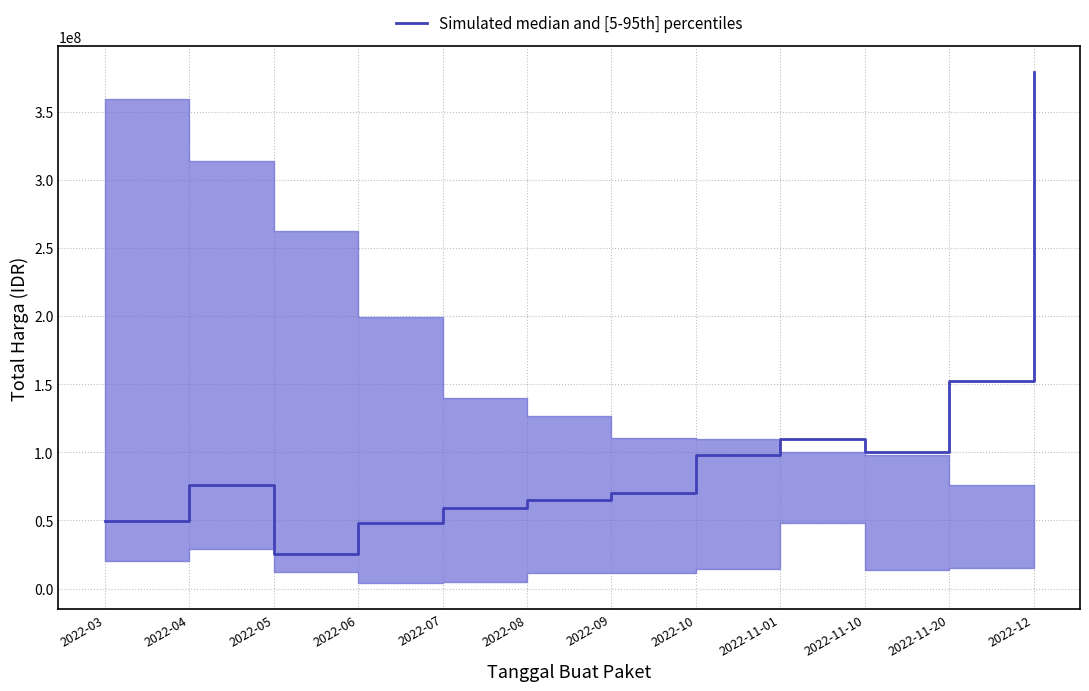

What is the approximate value at 2022-04, to the nearest 10?

75920000